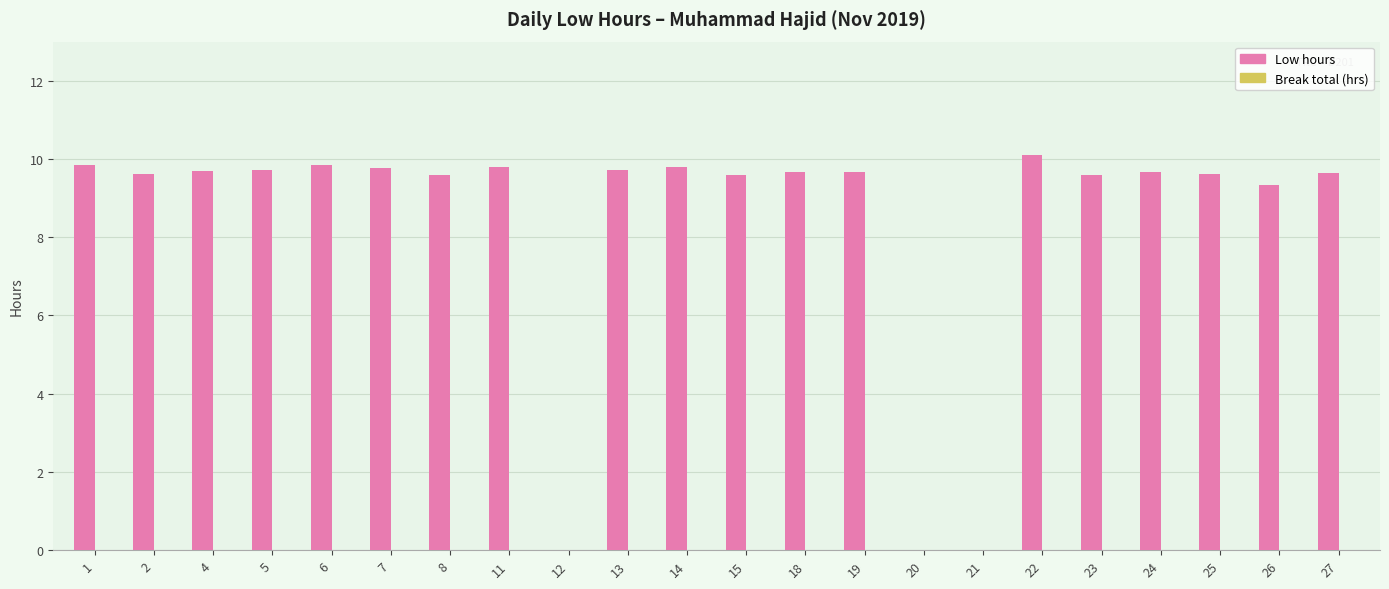

Is it true that the value at 25 is 6.1?

False